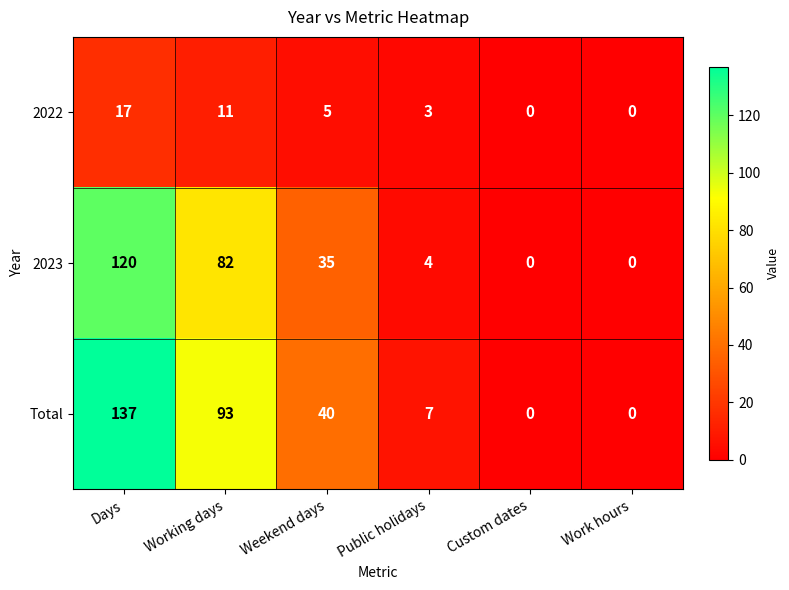

Reading left to right, extract all data points from this chart.

2022: Days=17	Working days=11	Weekend days=5	Public holidays=3	Custom dates=0	Work hours=0
2023: Days=120	Working days=82	Weekend days=35	Public holidays=4	Custom dates=0	Work hours=0
Total: Days=137	Working days=93	Weekend days=40	Public holidays=7	Custom dates=0	Work hours=0